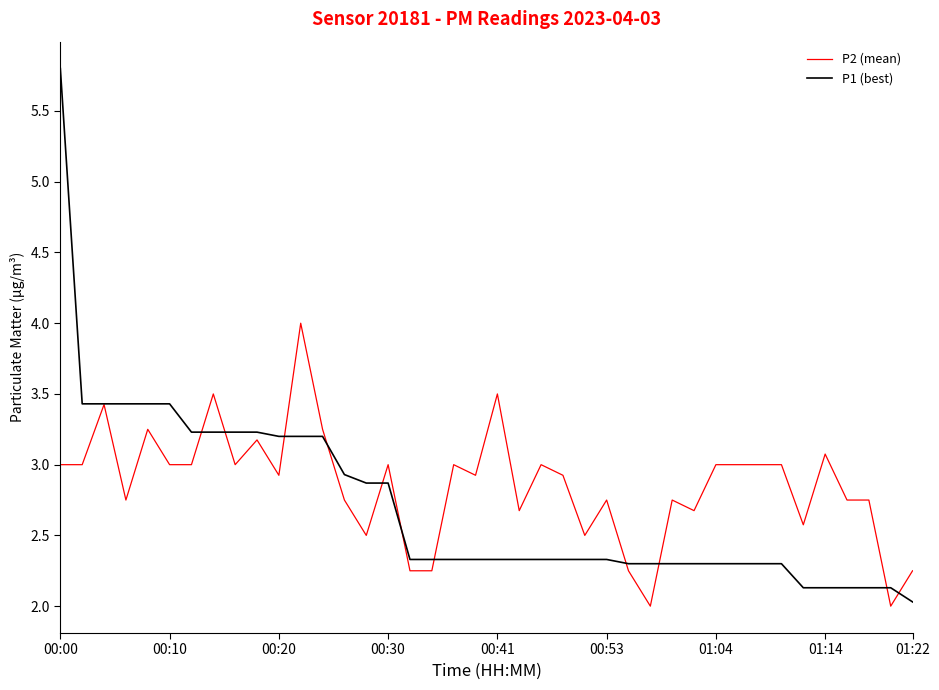

List the series in order of their peak value, highest first.

P1 (best), P2 (mean)